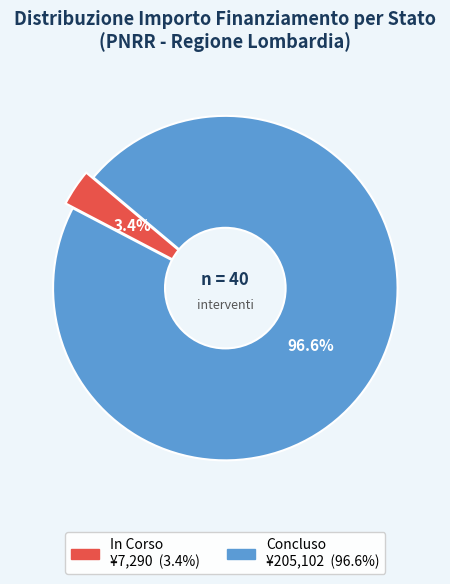

Does 2 represent more than half of the total?

No